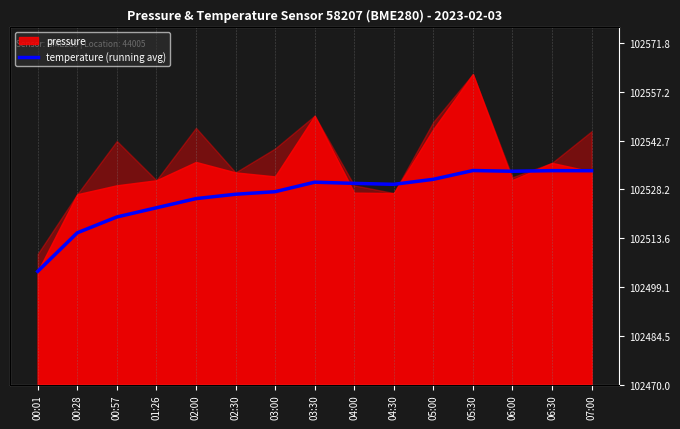

Reading left to right, extract all data points from this chart.

00:01=33.7	00:28=45.2	00:57=49.9	01:26=52.7	02:00=55.4	02:30=56.7	03:00=57.5	03:30=60.3	04:00=60.0	04:30=59.7	05:00=61.2	05:30=63.8	06:00=63.6	06:30=63.7	07:00=63.7